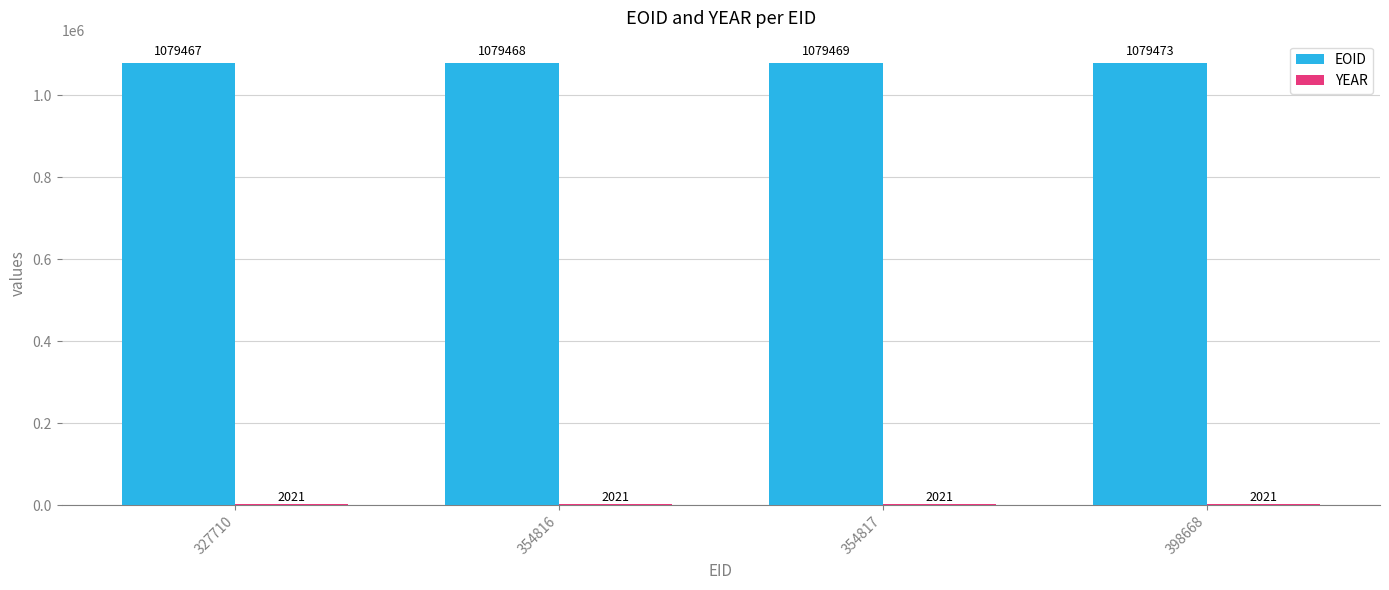

What is the sum of all EOID values?

4317877